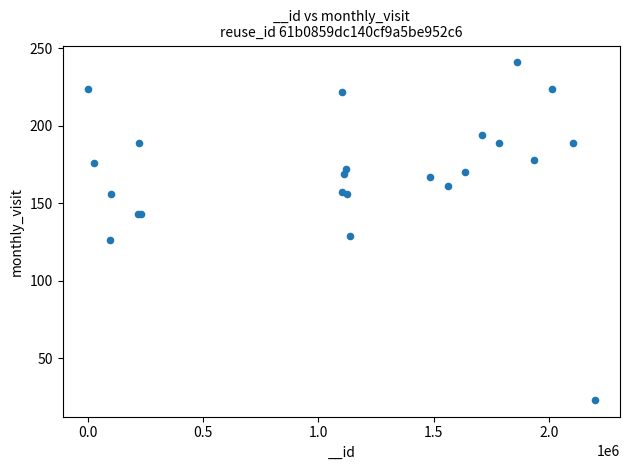

What Y value in the scatter plot is closest to 132?

129